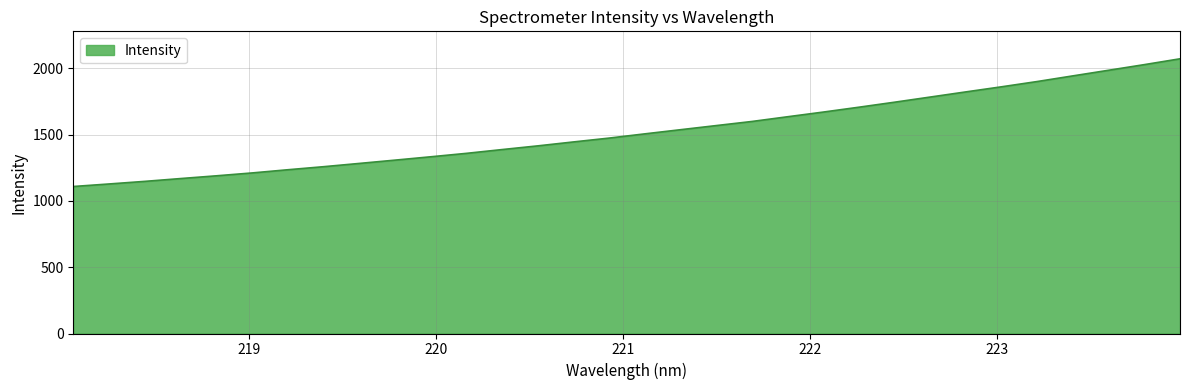

What is the maximum value shown in the chart?

2072.8